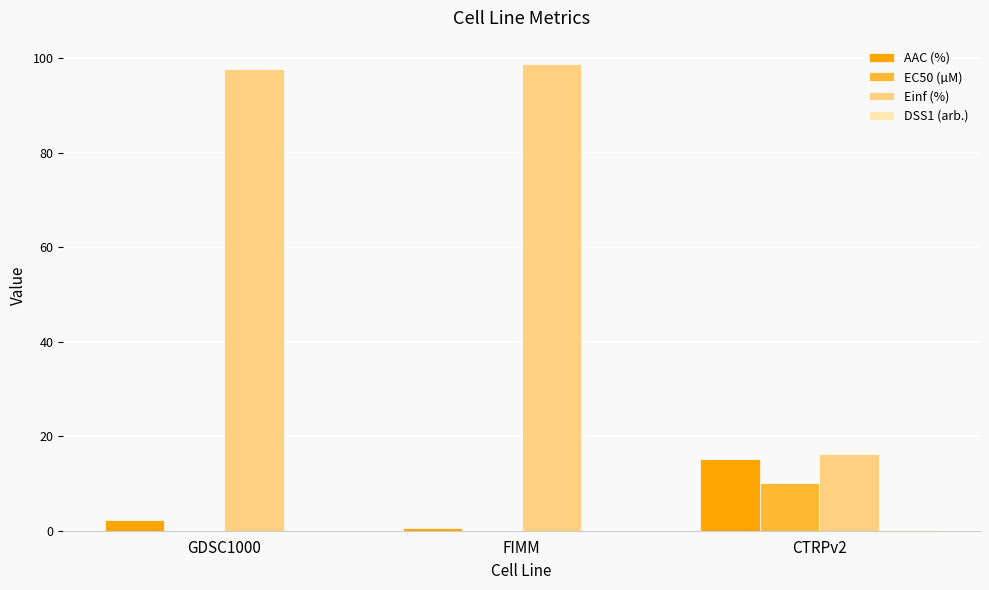

Where does the AAC (%) series first go above 2?

GDSC1000